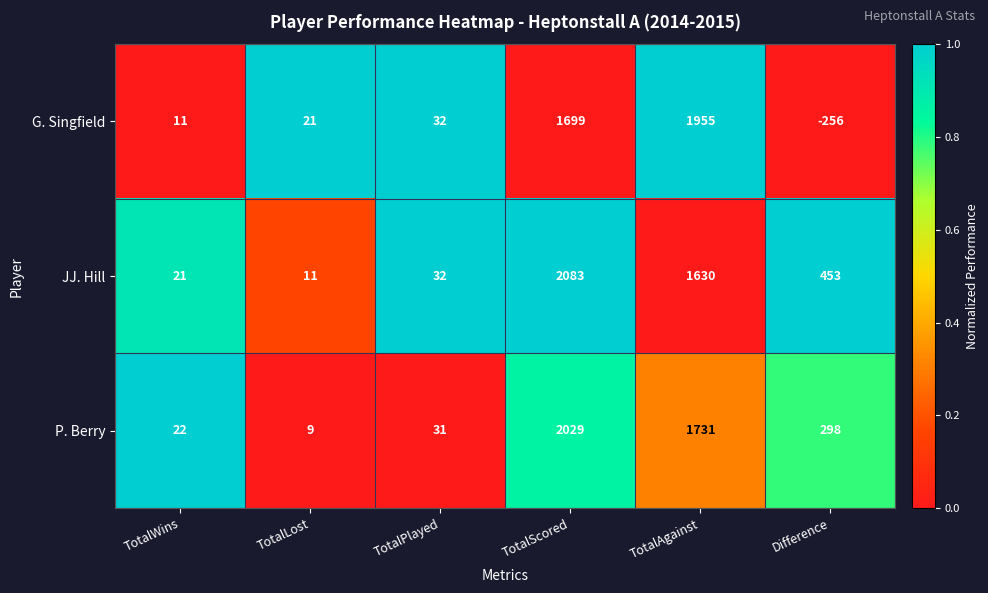

What is the difference between the maximum and second lowest values in the P. Berry series?

2007